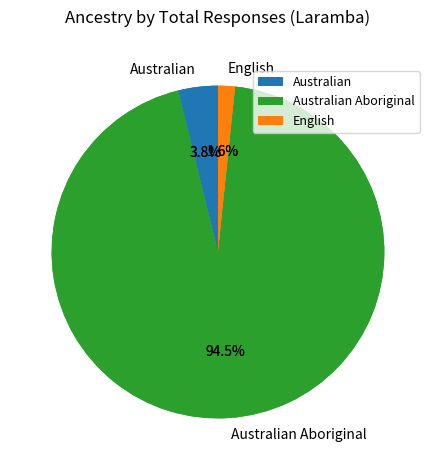

Does Australian Aboriginal represent more than half of the total?

Yes